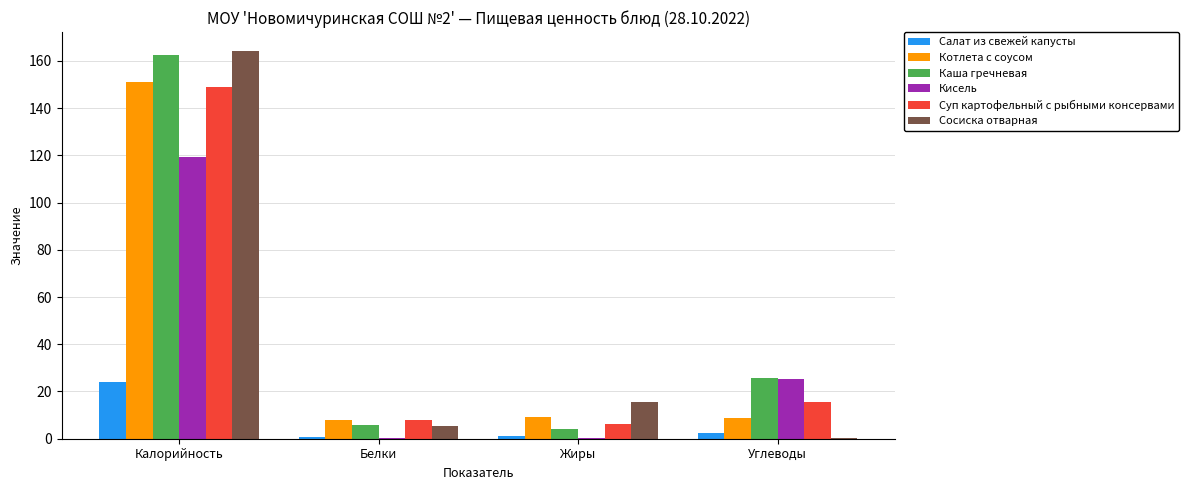

Is it true that Суп картофельный с рыбными консервами equals 15.4 at Углеводы?

True